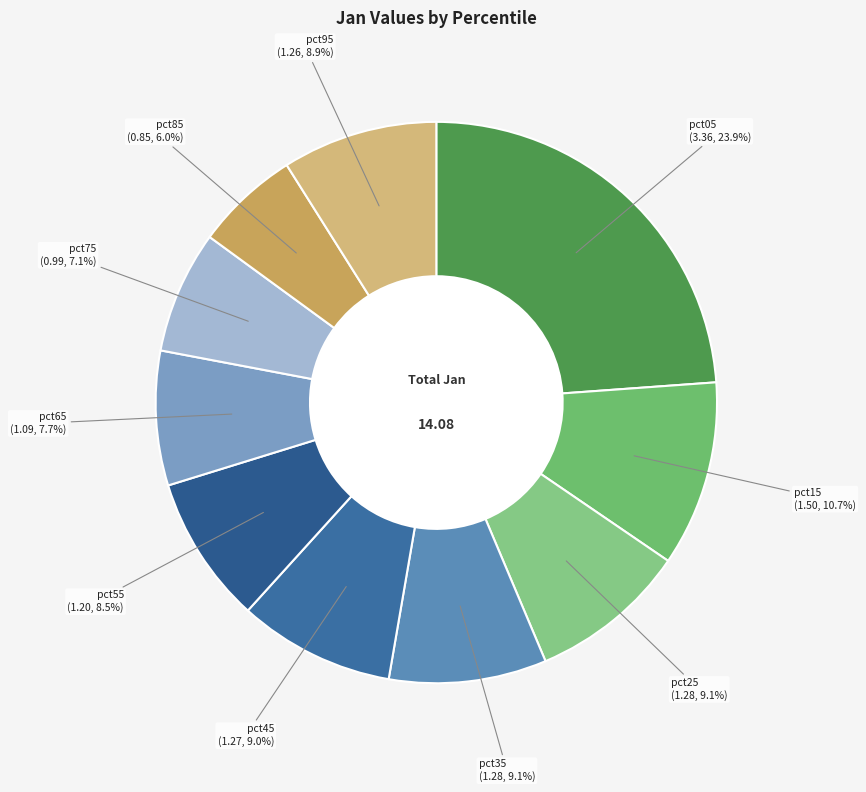

Which slice is the smallest?

pct85